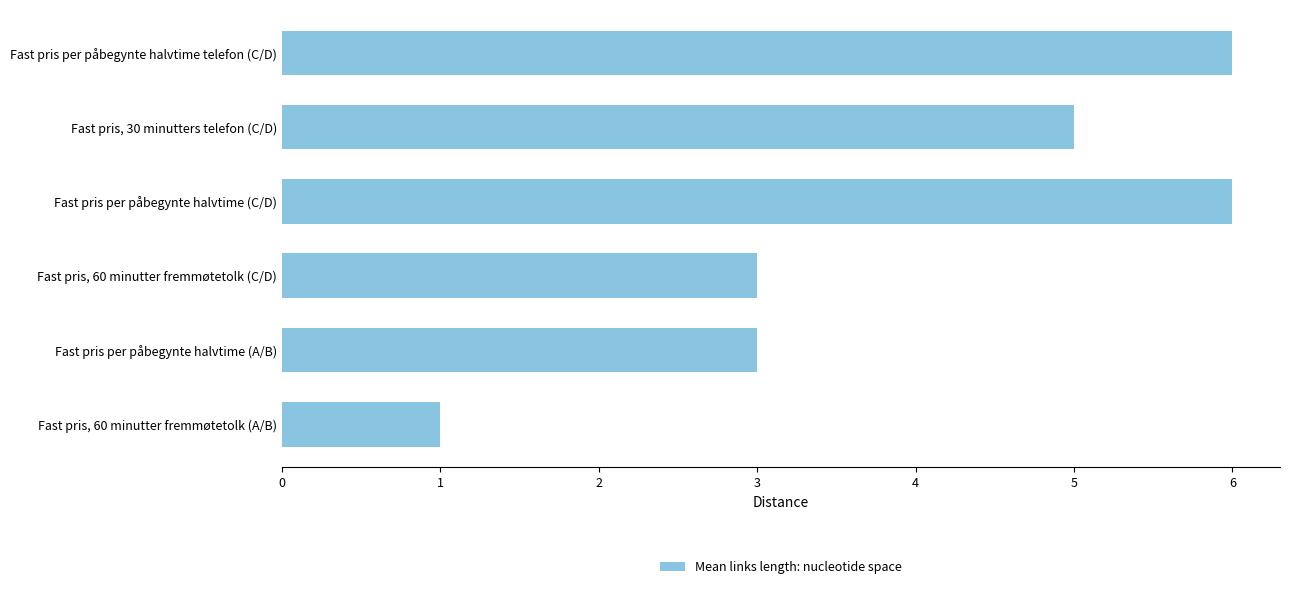

What is the sum of all values?

24